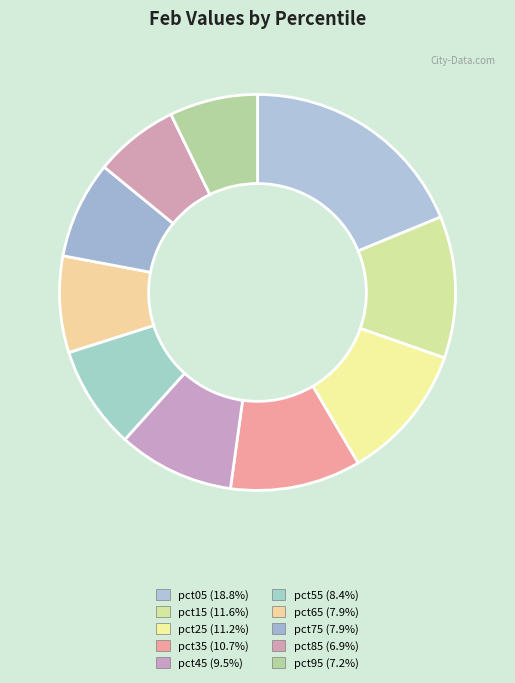

True or false: pct15 accounts for 1% of the total.

False